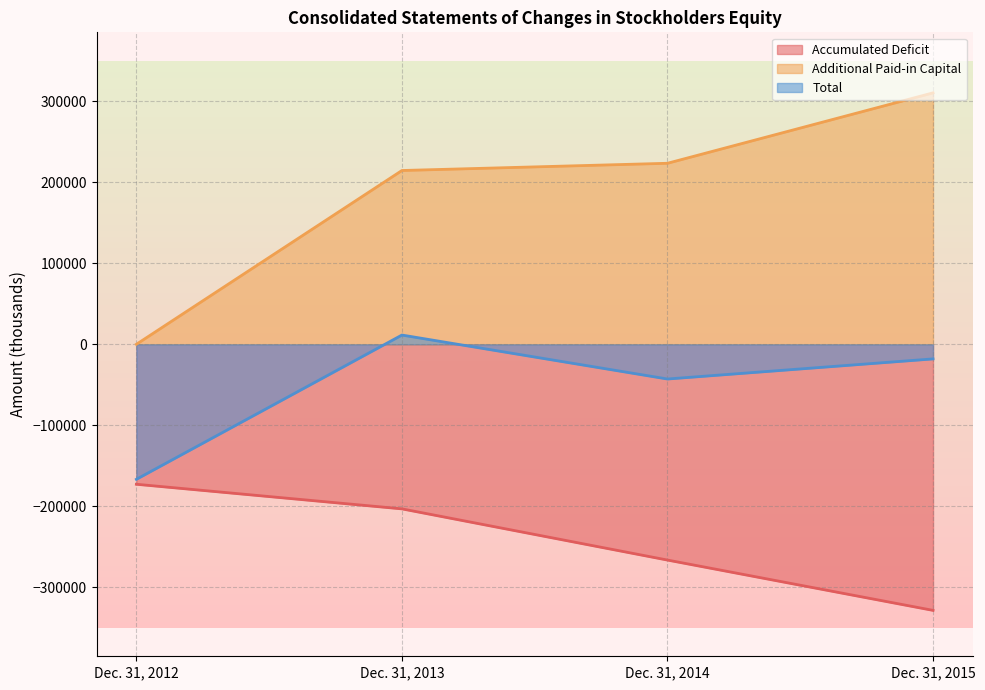

At Dec. 31, 2015, list the series in order from smallest to largest.

Accumulated Deficit, Total, Additional Paid-in Capital